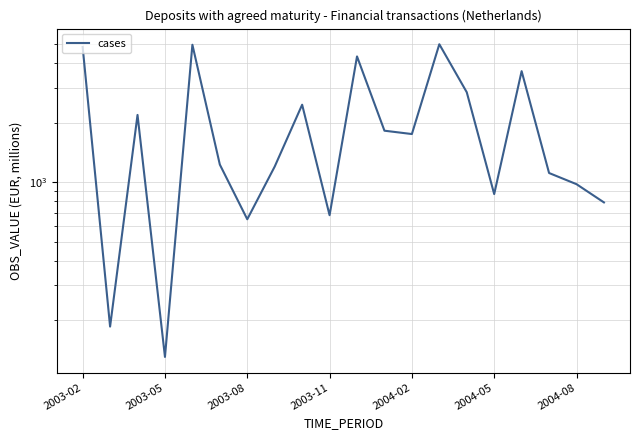

The chart shows a value of 4867.6 at 16. True or false?

False